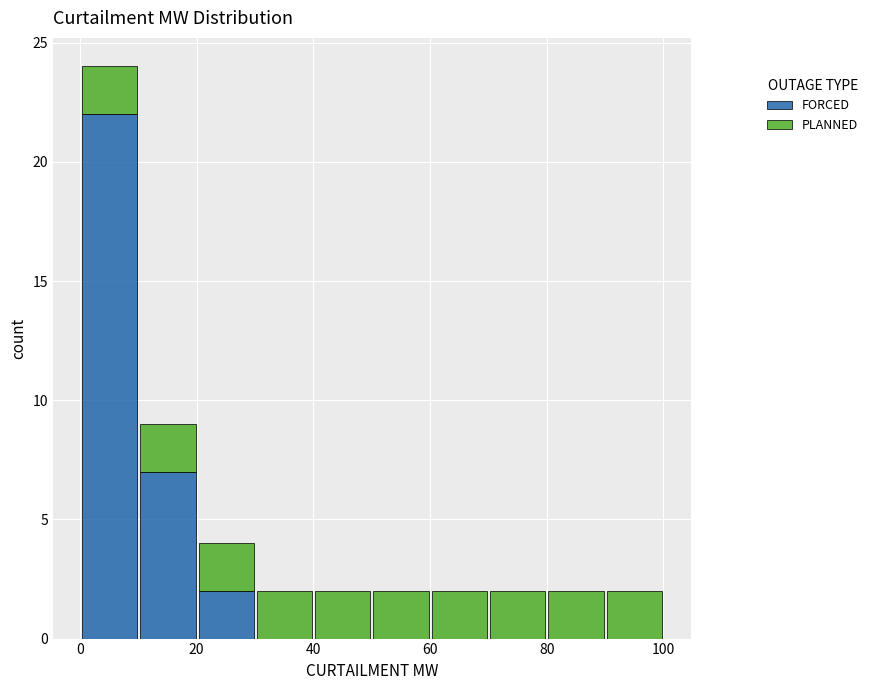

Which range on the x-axis has the tallest stacked bar (by total height)?

0 to 10